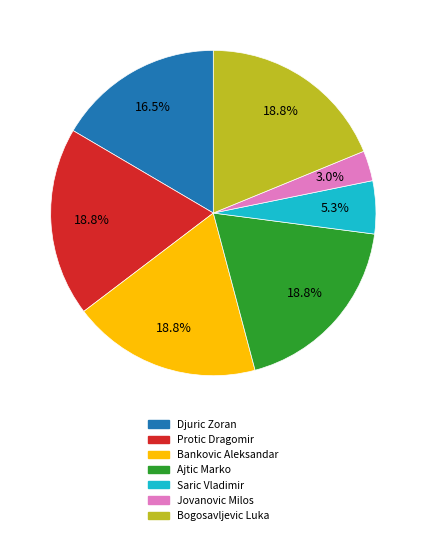

Do Bogosavljevic Luka and Saric Vladimir together represent more than half of the pie?

No